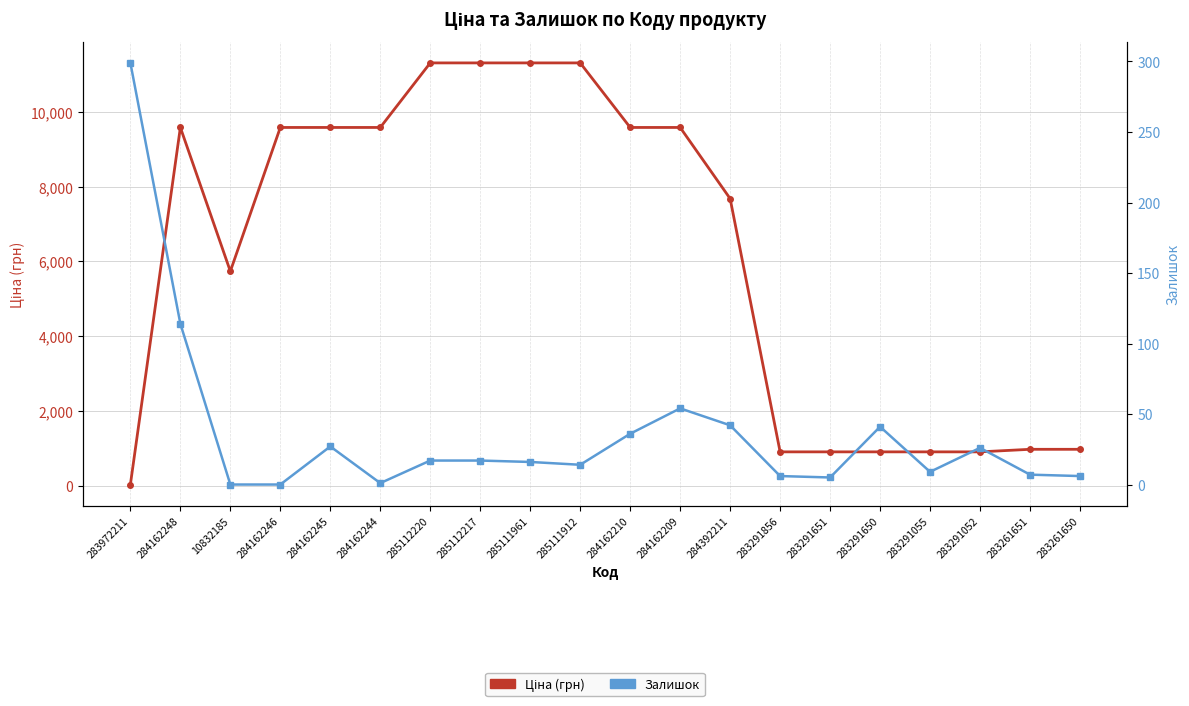

What is the sum of all Залишок values?

737.0